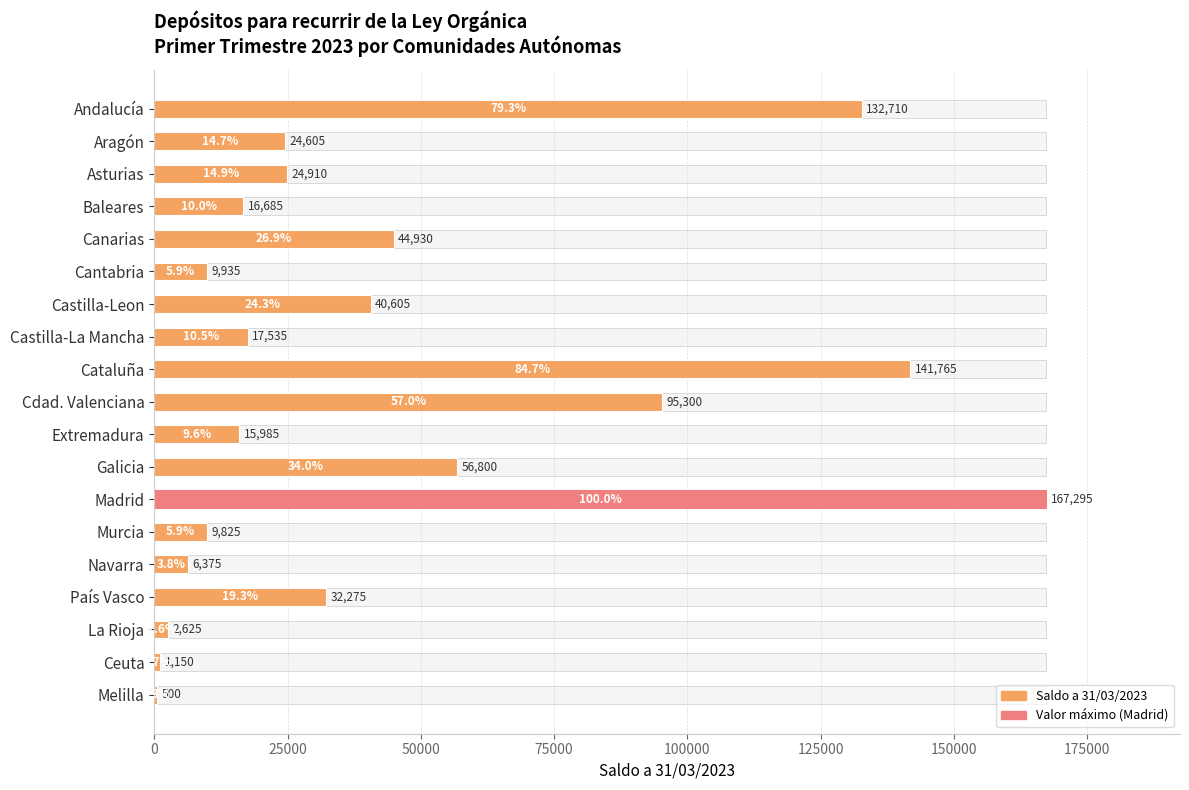

Does the chart contain any negative values?

No